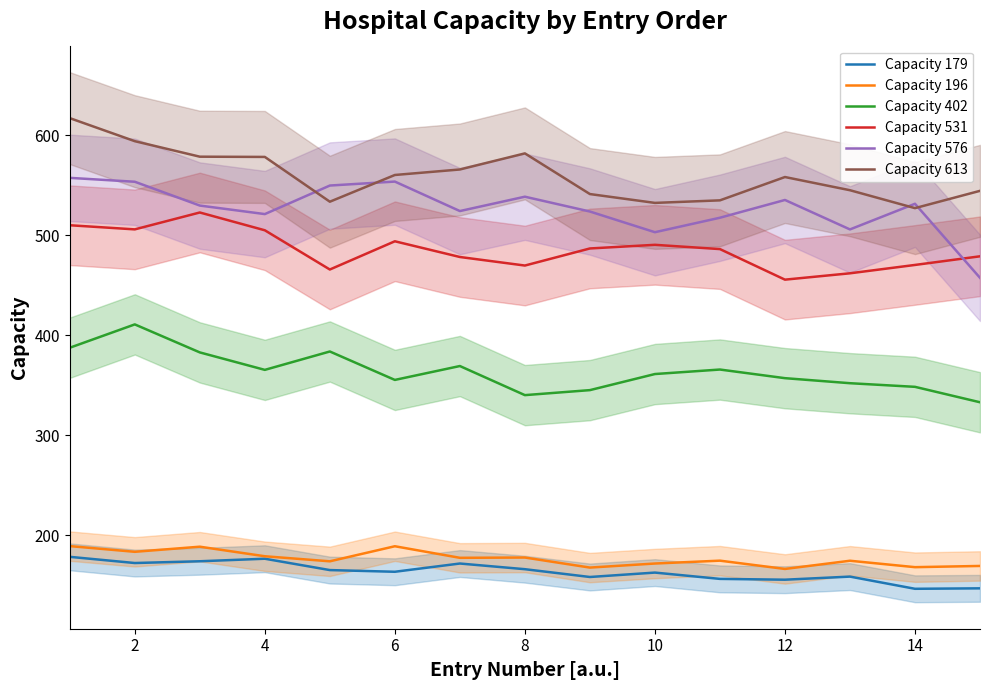

Which series has the widest spread of values?

Capacity 576